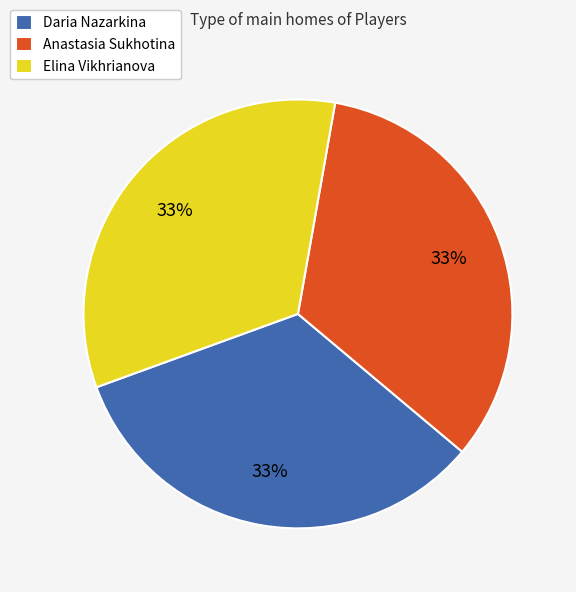

The Anastasia Sukhotina slice represents 33% of the pie. True or false?

True